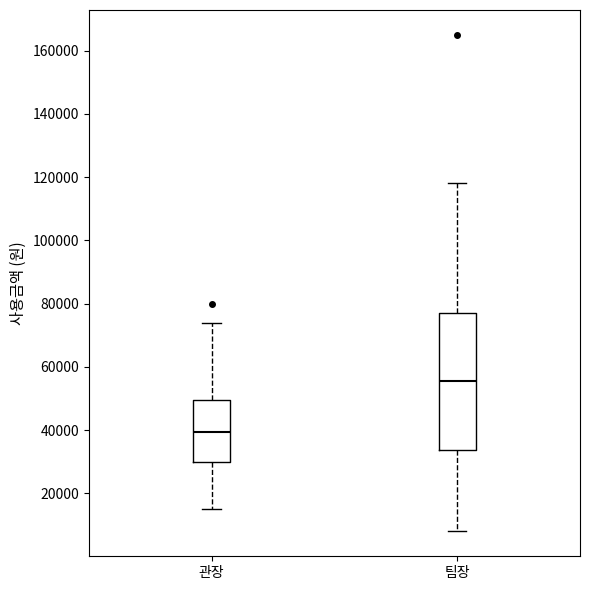

Which box's median line is the lowest?

관장